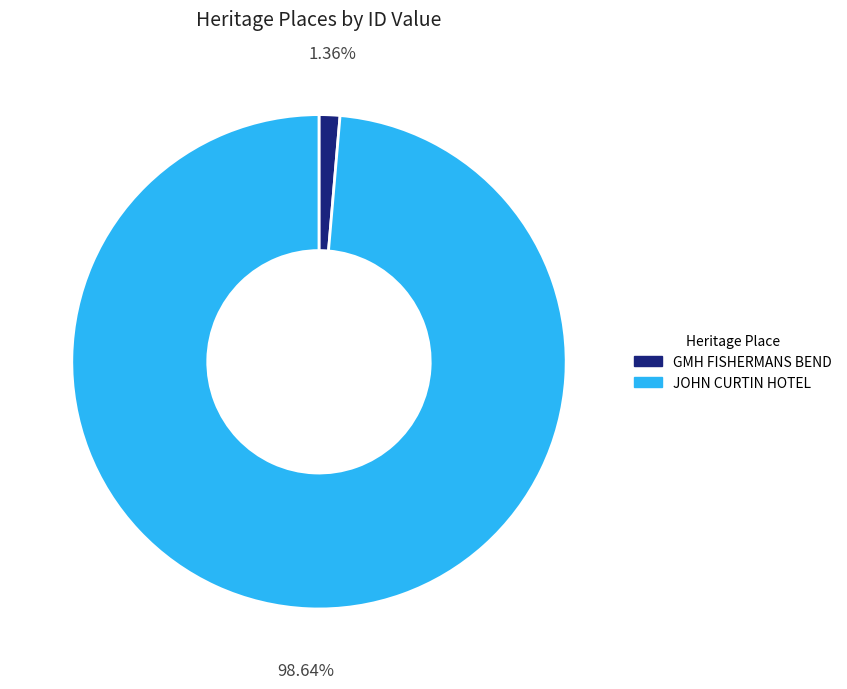

The JOHN CURTIN HOTEL slice represents 99% of the pie. True or false?

True